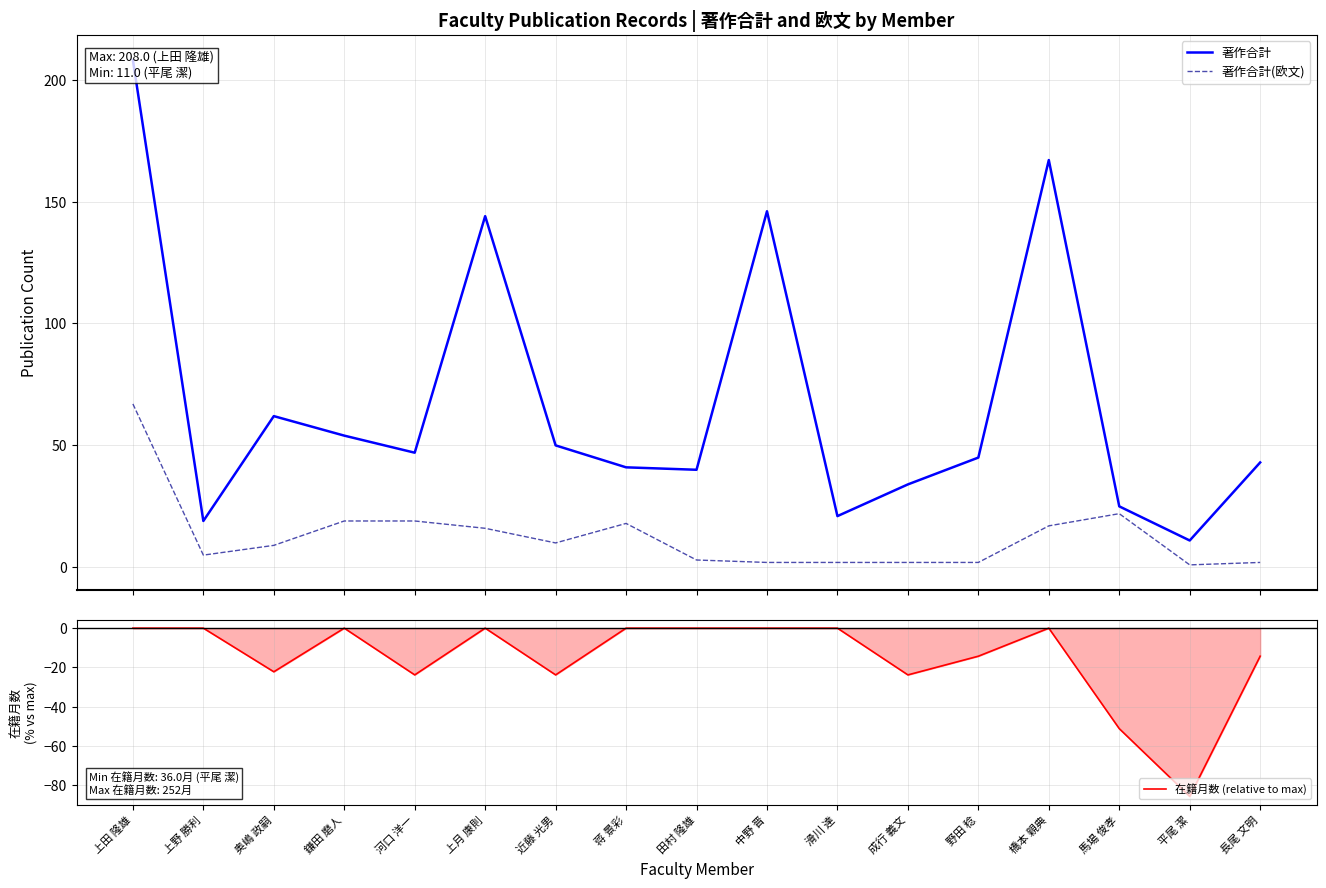

What is the smallest value displayed?

-85.7